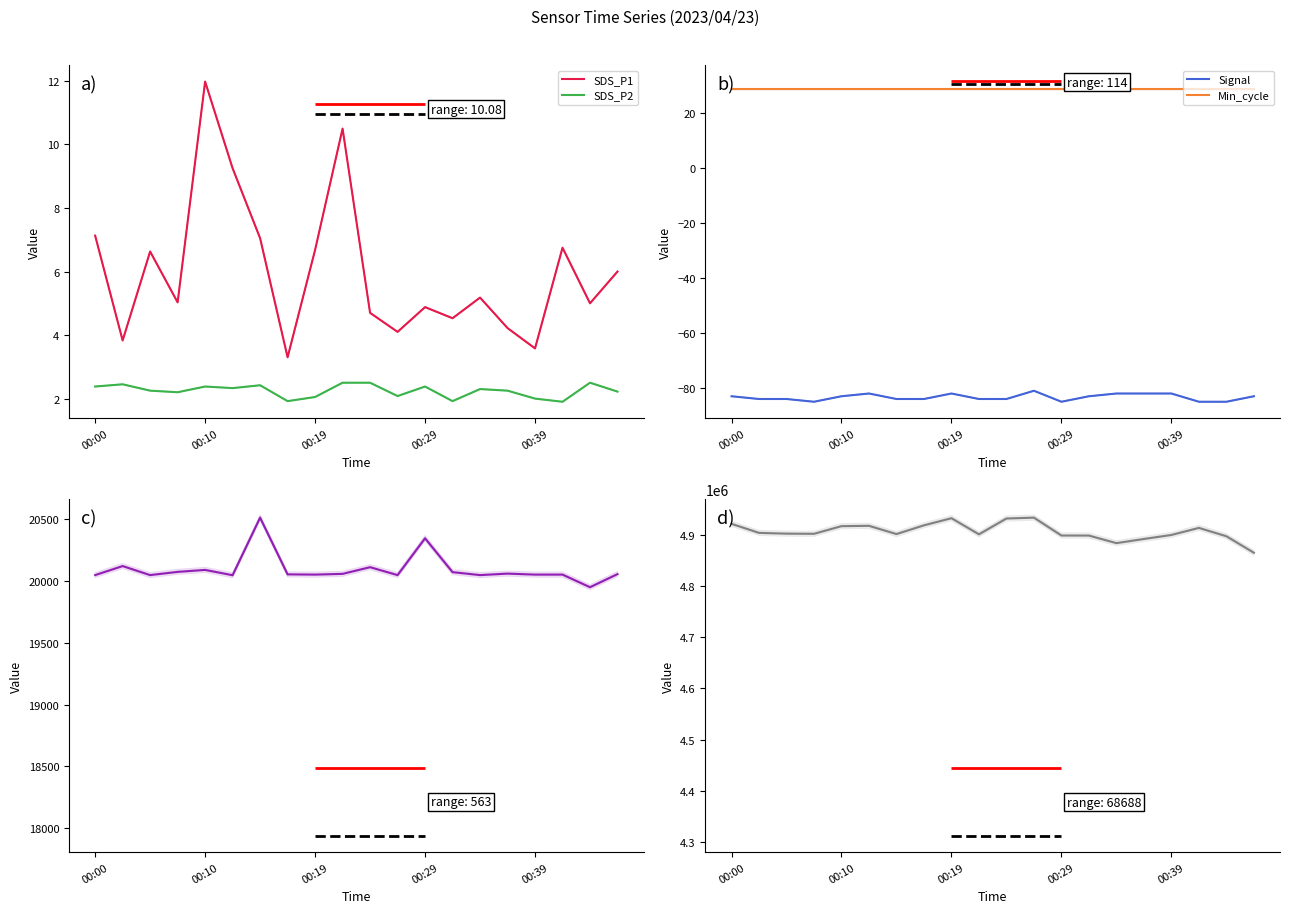

Reading left to right, transcribe all the data shown in this chart.

SDS_P1: 7.1	3.8	6.6	5.0	12.0	9.2	7.0	3.3	6.7	10.5	4.7	4.1	4.9	4.5	5.2	4.2	3.6	6.8	5.0	6.0
SDS_P2: 2.4	2.5	2.2	2.2	2.4	2.3	2.4	1.9	2.0	2.5	2.5	2.1	2.4	1.9	2.3	2.2	2.0	1.9	2.5	2.2
Signal: -83.0	-84.0	-84.0	-85.0	-83.0	-82.0	-84.0	-84.0	-82.0	-84.0	-84.0	-81.0	-85.0	-83.0	-82.0	-82.0	-82.0	-85.0	-85.0	-83.0
Min_cycle: 29.0	29.0	29.0	29.0	29.0	29.0	29.0	29.0	29.0	29.0	29.0	29.0	29.0	29.0	29.0	29.0	29.0	29.0	29.0	29.0
Max_cycle: 20048.0	20121.0	20048.0	20074.0	20090.0	20047.0	20513.0	20054.0	20052.0	20058.0	20112.0	20048.0	20346.0	20072.0	20048.0	20060.0	20052.0	20052.0	19950.0	20056.0
Samples: 4922190.0	4904487.0	4902977.0	4902658.0	4917646.0	4918291.0	4902157.0	4919271.0	4933187.0	4901684.0	4932604.0	4934285.0	4899306.0	4899222.0	4884409.0	4892532.0	4900405.0	4914242.0	4897871.0	4865597.0